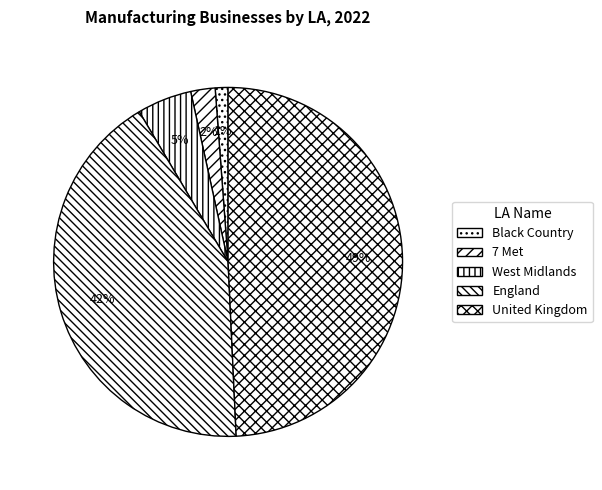

The West Midlands slice represents 11% of the pie. True or false?

False